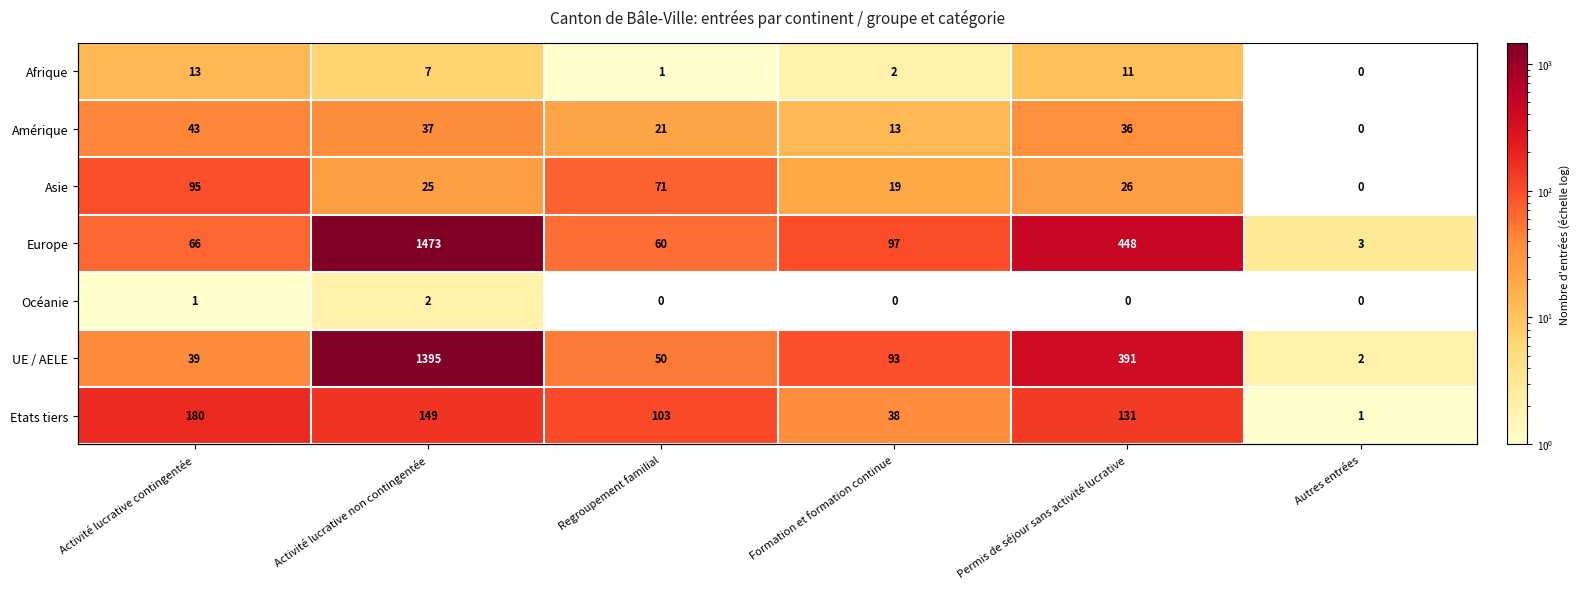

The value of Afrique at Activité lucrative contingentée is 13. True or false?

True